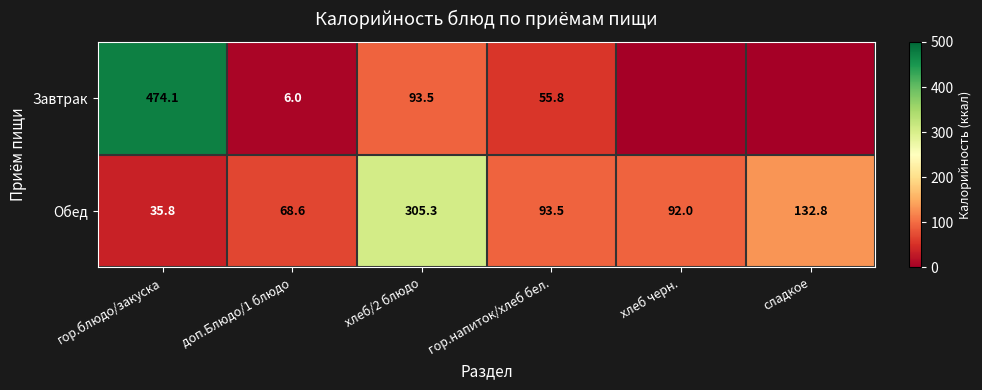

What is the total value across all series at гор.напиток/хлеб бел.?

149.3